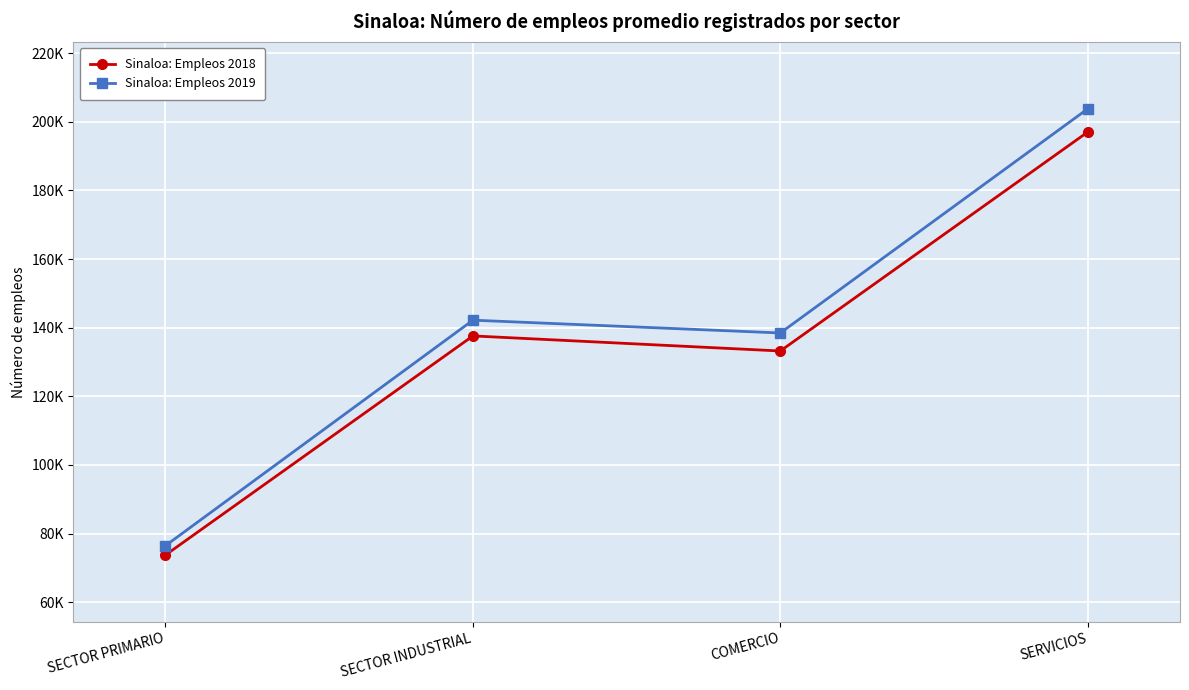

Between SERVICIOS and COMERCIO, which is larger?

SERVICIOS